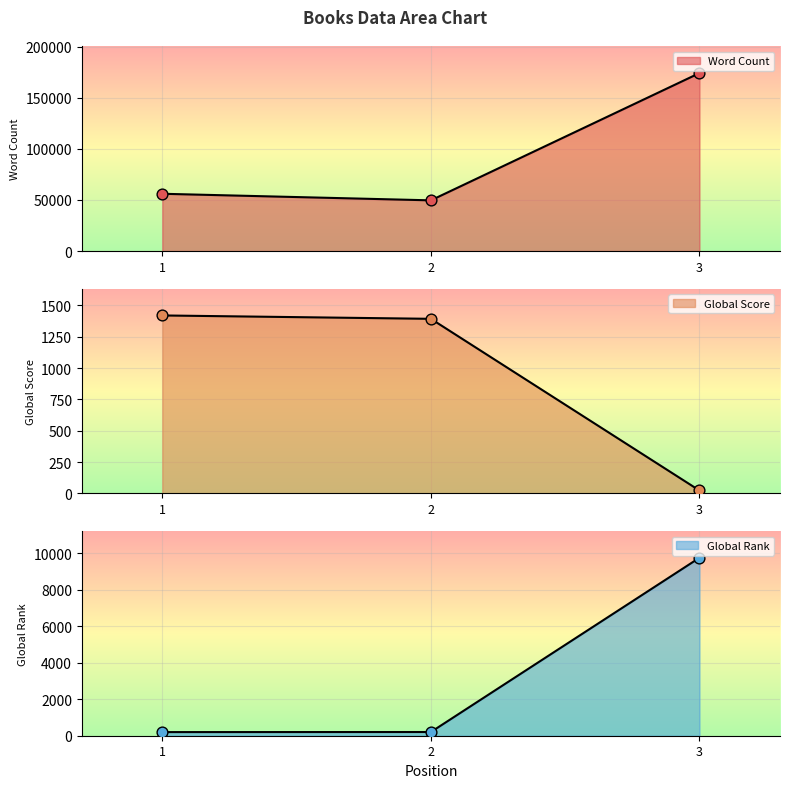

Is the value of Global Score at 2 greater than the value of Word Count at 1?

No